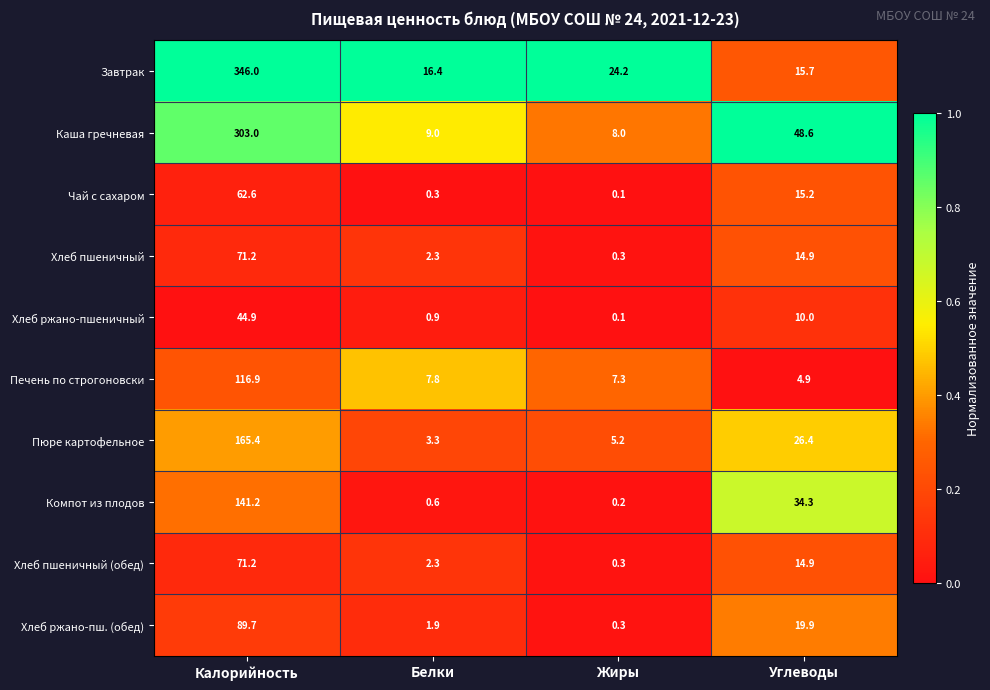

Between Калорийность and Жиры, which series saw the biggest shift?

Завтрак